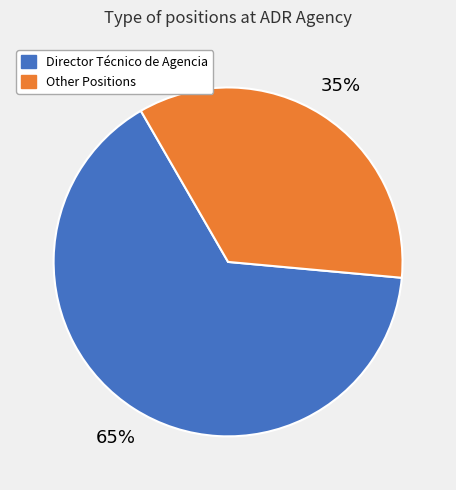

Is there any slice that represents more than half of the pie?

Yes